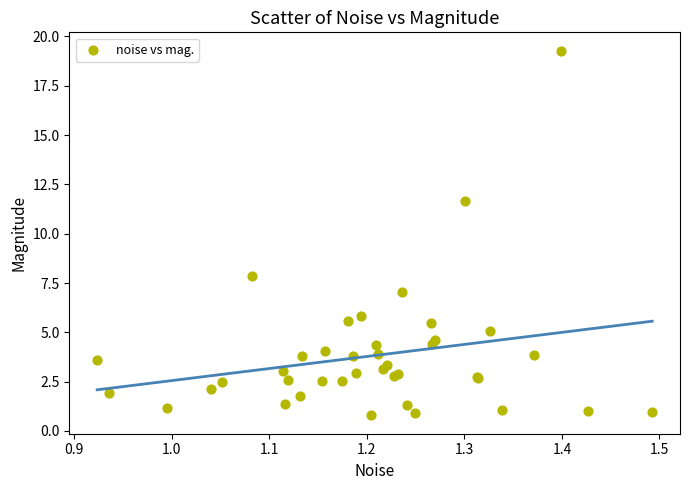

What Y value in the scatter plot is closest to 10?

11.6